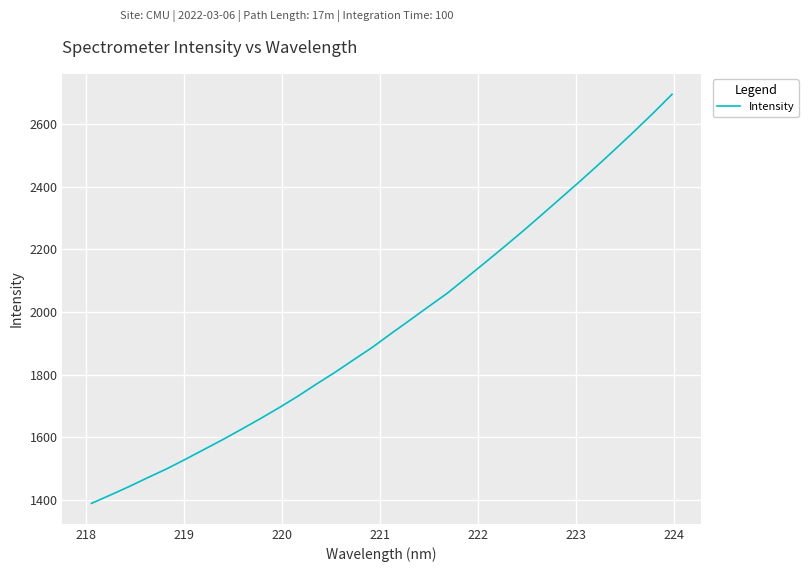

What is the difference between the maximum and minimum values?

1307.5